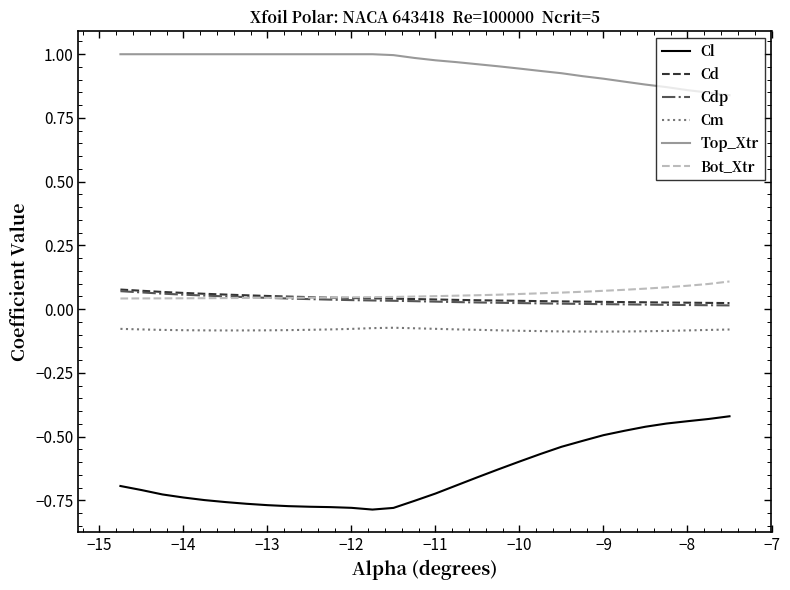

Which series has the largest range (max minus min)?

Cl